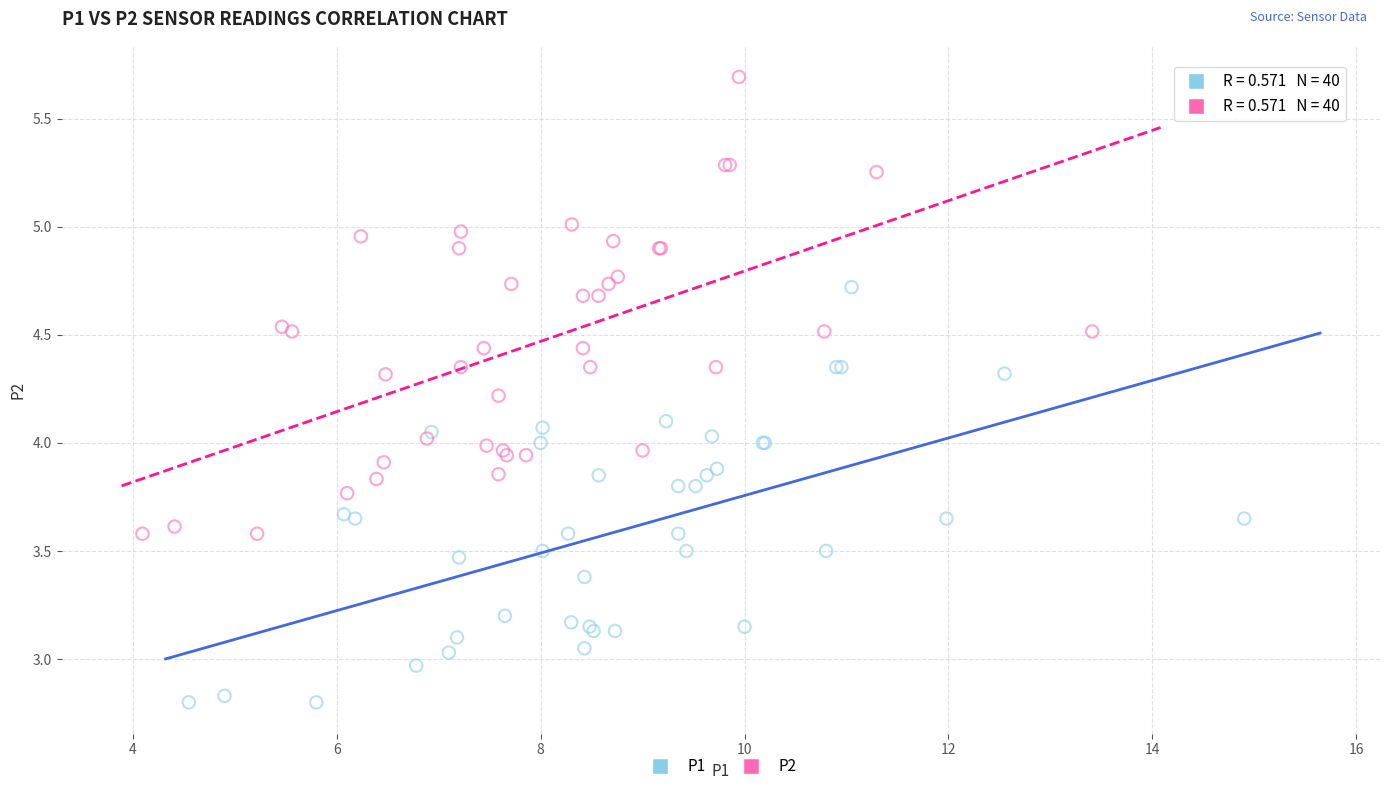

Which series reaches the minimum Y coordinate?

P1